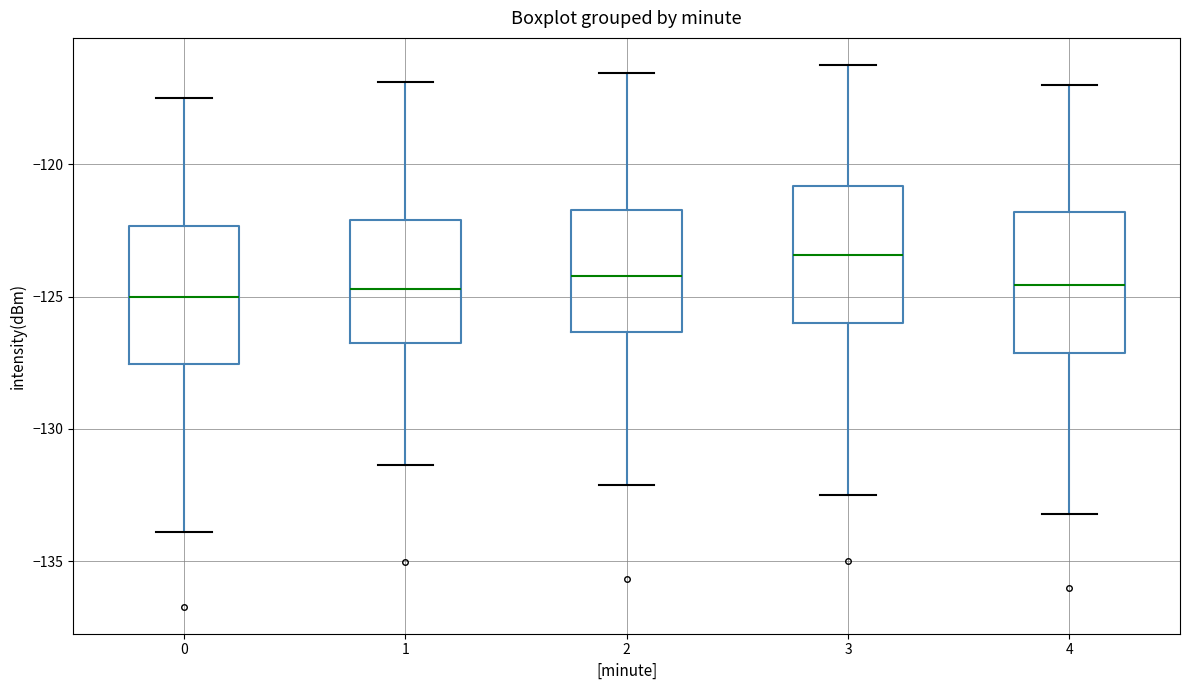

Reading left to right, transcribe this box plot: for each box, give where its median line is, the range the box spans, and where its two whiskers end, as read against the y-axis. The values are not printed on the chart, so give them approximately, as read against the axis.

0: median -125.0, box -127.5 to -122.5, whiskers -134.0 to -117.5
1: median -124.5, box -127.0 to -122.0, whiskers -131.5 to -117.0
2: median -124.0, box -126.5 to -121.5, whiskers -132.0 to -116.5
3: median -123.5, box -126.0 to -121.0, whiskers -132.5 to -116.0
4: median -124.5, box -127.0 to -122.0, whiskers -133.0 to -117.0